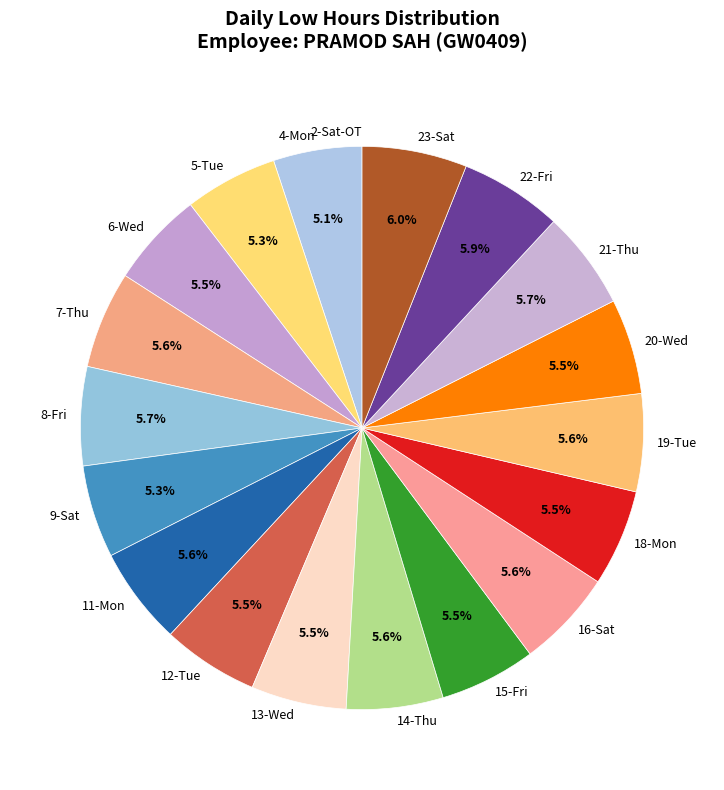

Does 20-Wed represent more than half of the total?

No